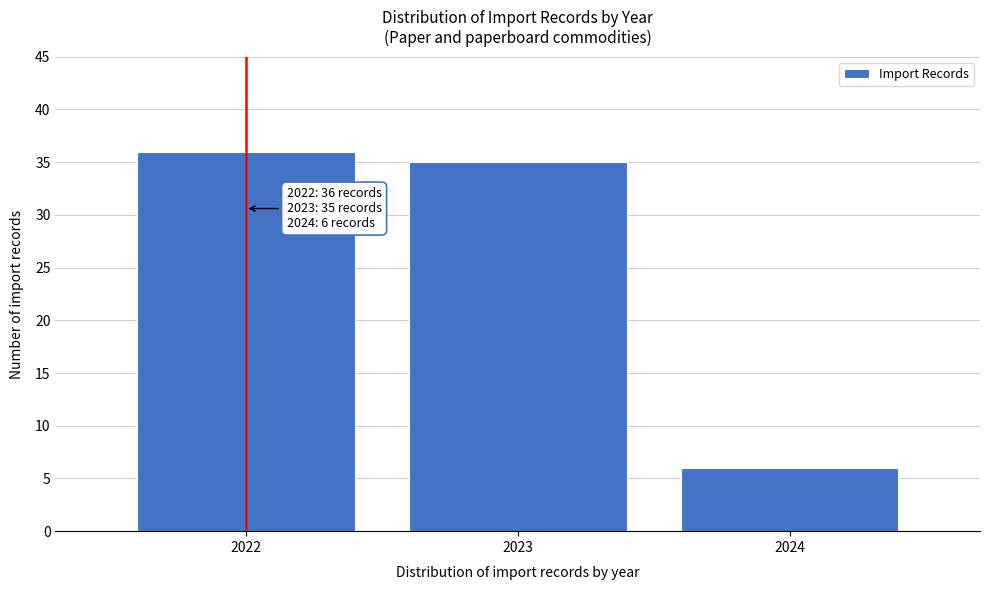

Reading right to left, list all the values displayed in this chart.

6	35	36